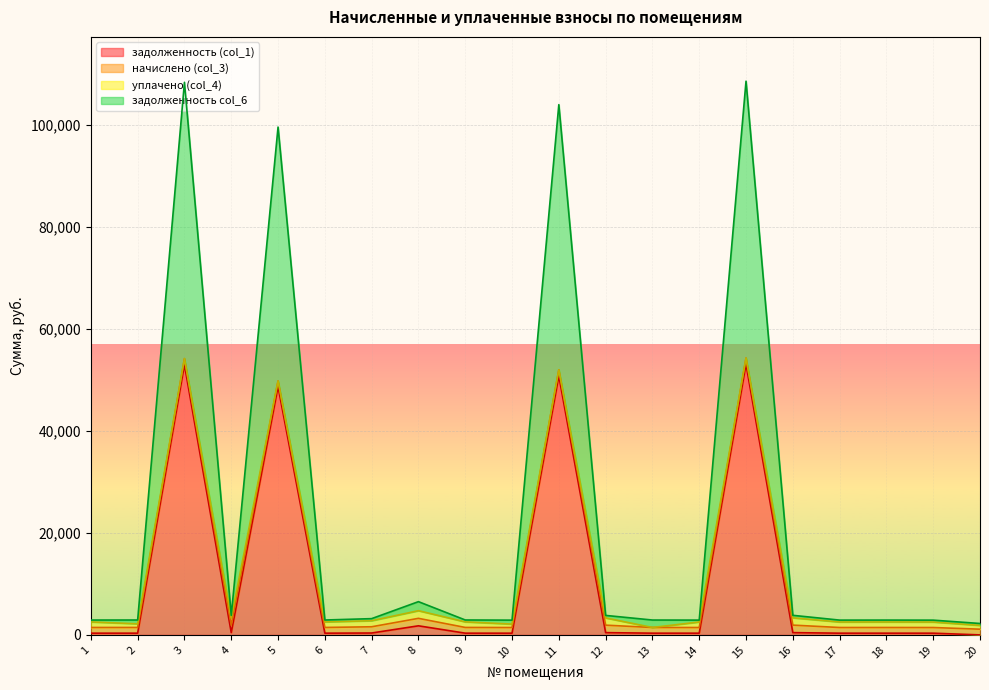

What are all the series names shown in the legend?

задолженность (col_1), начислено (col_3), уплачено (col_4), задолженность col_6